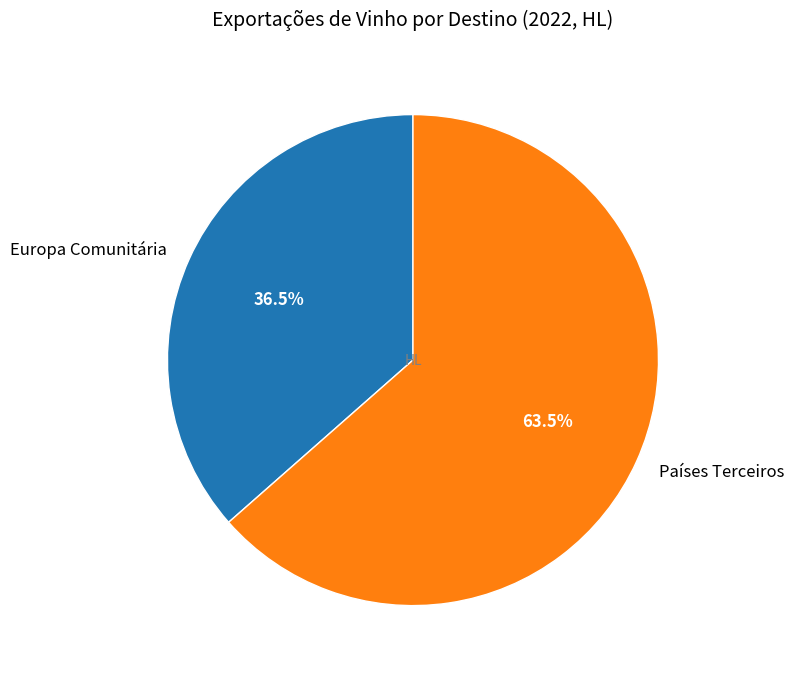

How many segments does this pie chart have?

2